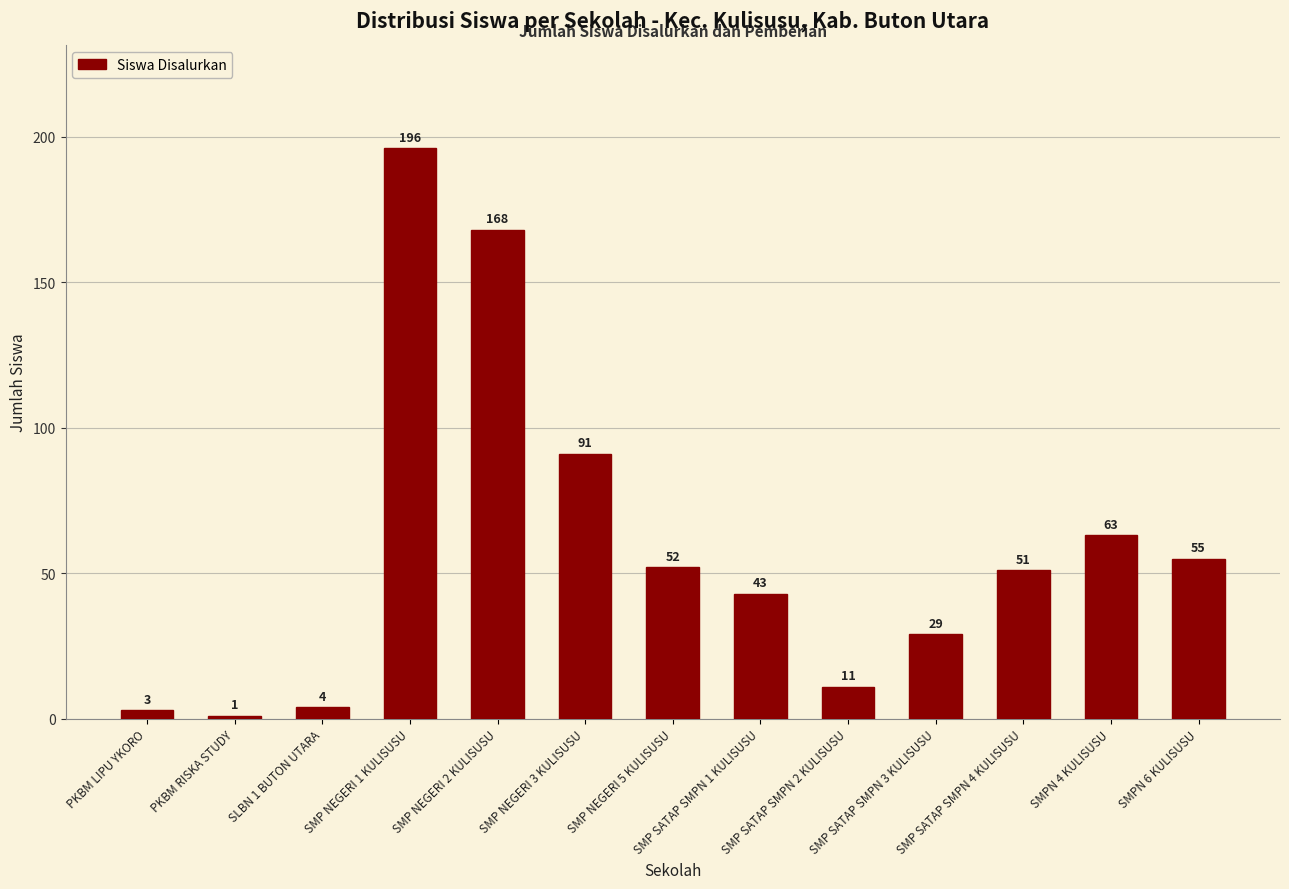

Which has a higher value, SMPN 6 KULISUSU or SLBN 1 BUTON UTARA?

SMPN 6 KULISUSU